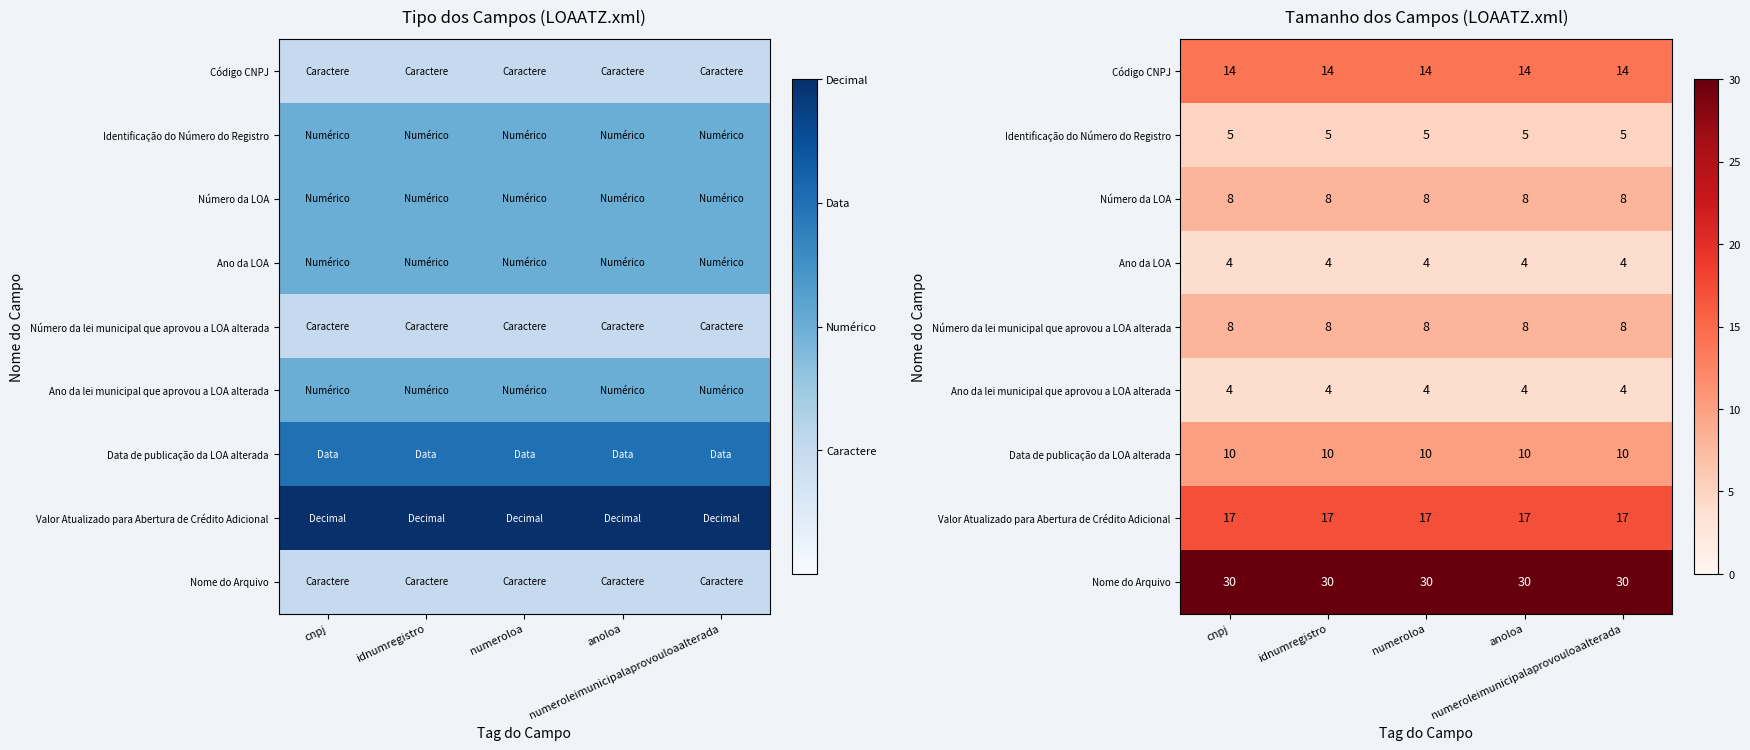

The Número da lei municipal que aprovou a LOA alterada series shows 11 at numeroleimunicipalaprovouloaalterada. True or false?

False